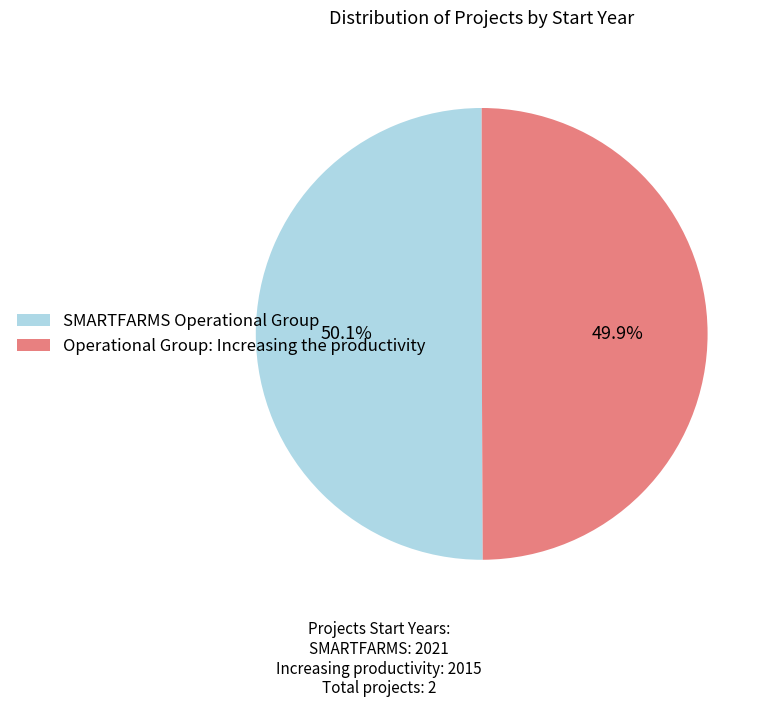

To the nearest percent, what is the combined percentage of SMARTFARMS Operational Group and Operational Group: Increasing the productivity?

100%